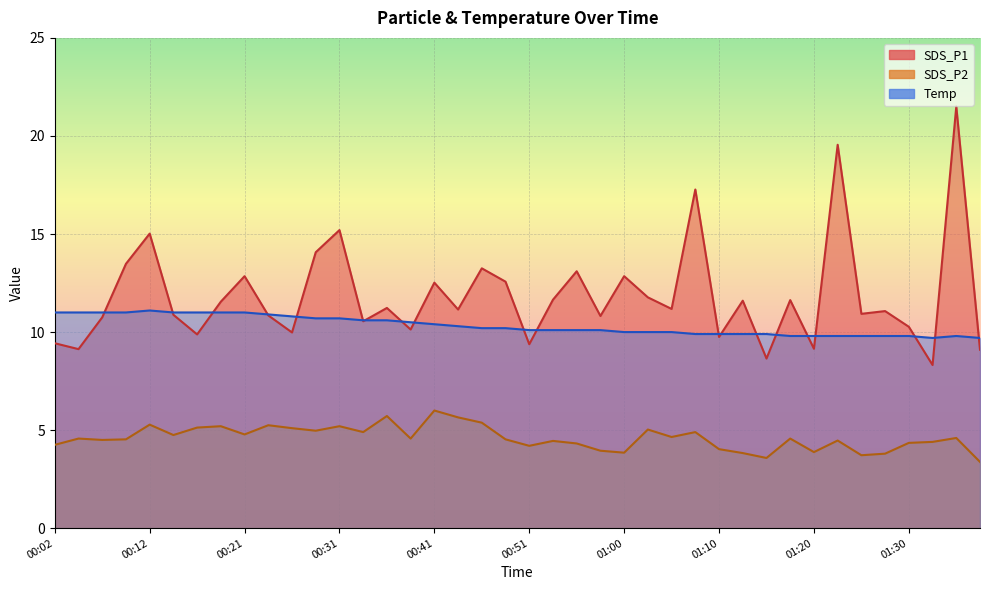

What is the label of the 2nd point from the left?

00:04